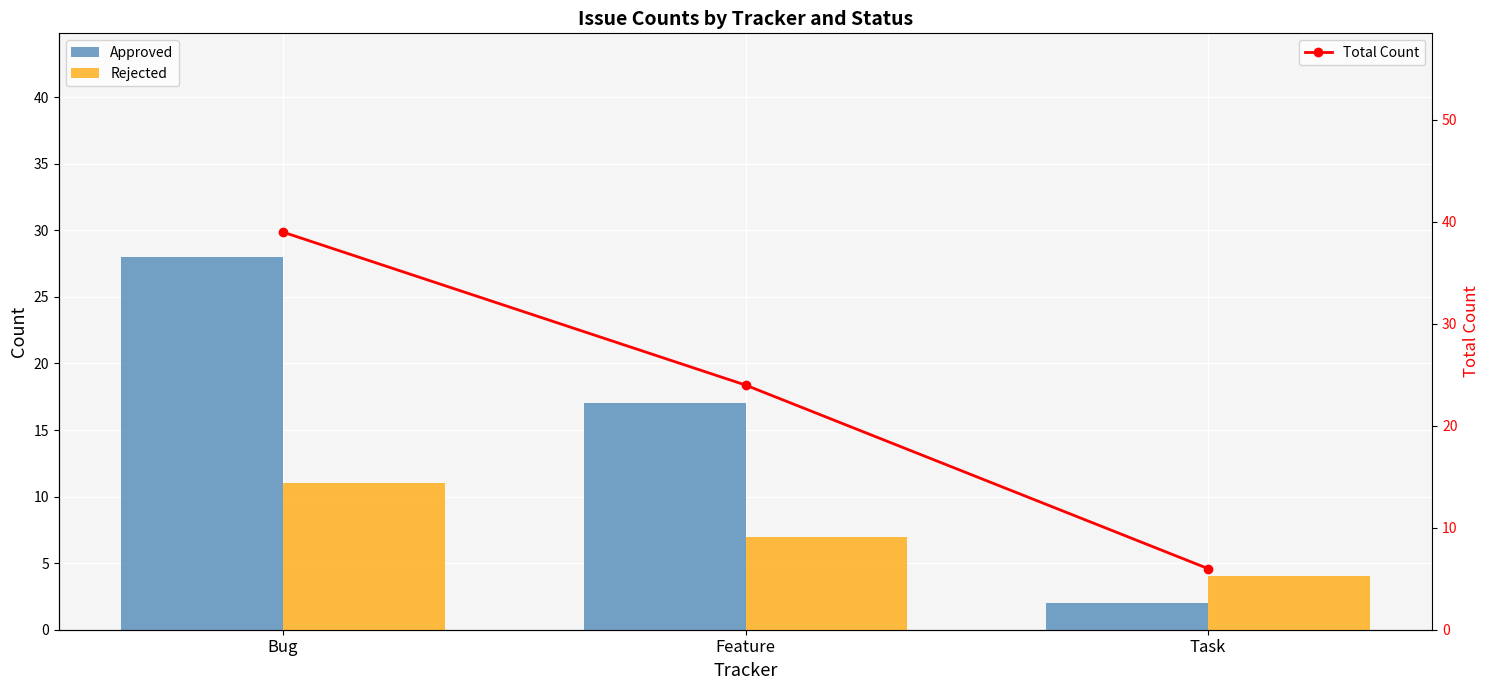

Are the bars horizontal?

No